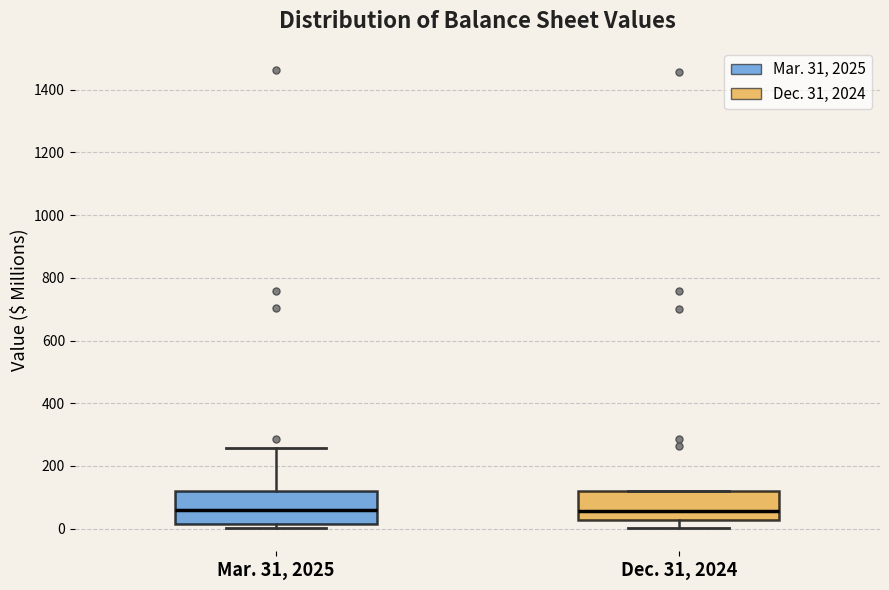

Reading left to right, transcribe this box plot: for each box, give where its median line is, the range the box spans, and where its two whiskers end, as read against the y-axis. The values are not printed on the chart, so give them approximately, as read against the axis.

Mar. 31, 2025: median 60, box 20 to 120, whiskers 0 to 260
Dec. 31, 2024: median 60, box 20 to 120, whiskers 0 to 120